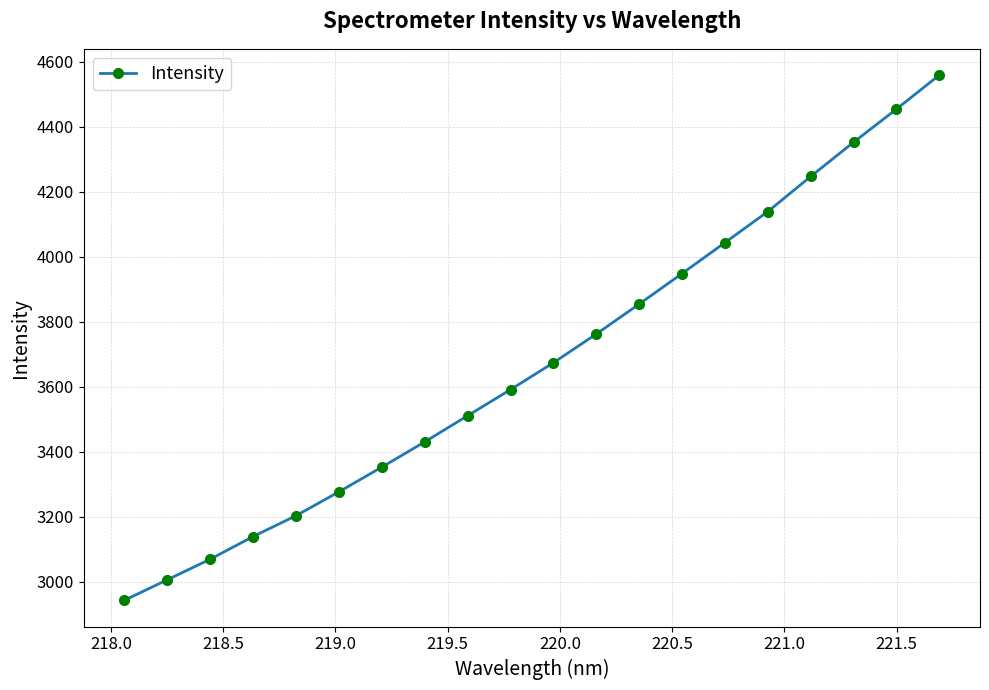

What is the difference between the second highest and minimum values?

1510.5